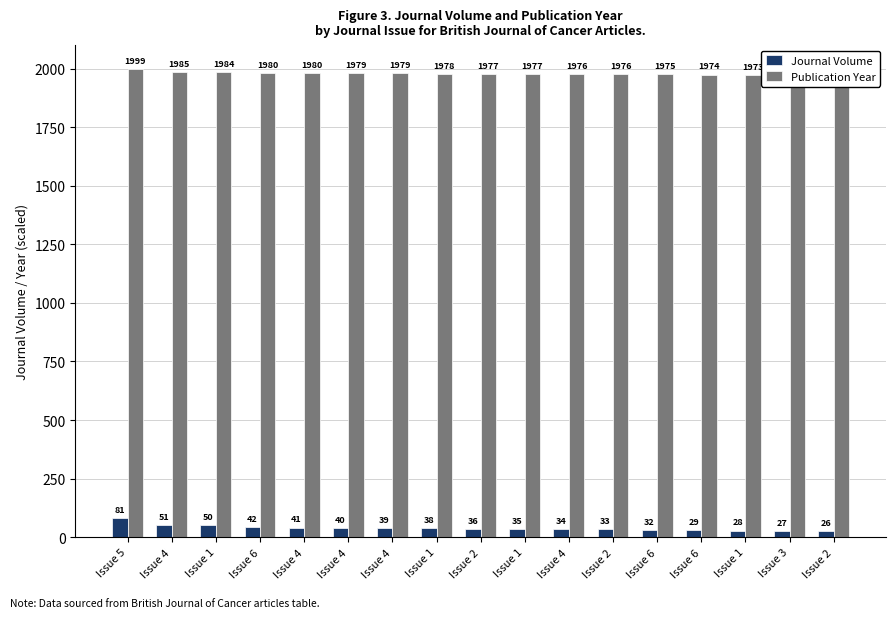

Between Issue 4 and Issue 6, which series saw the biggest shift?

Journal Volume